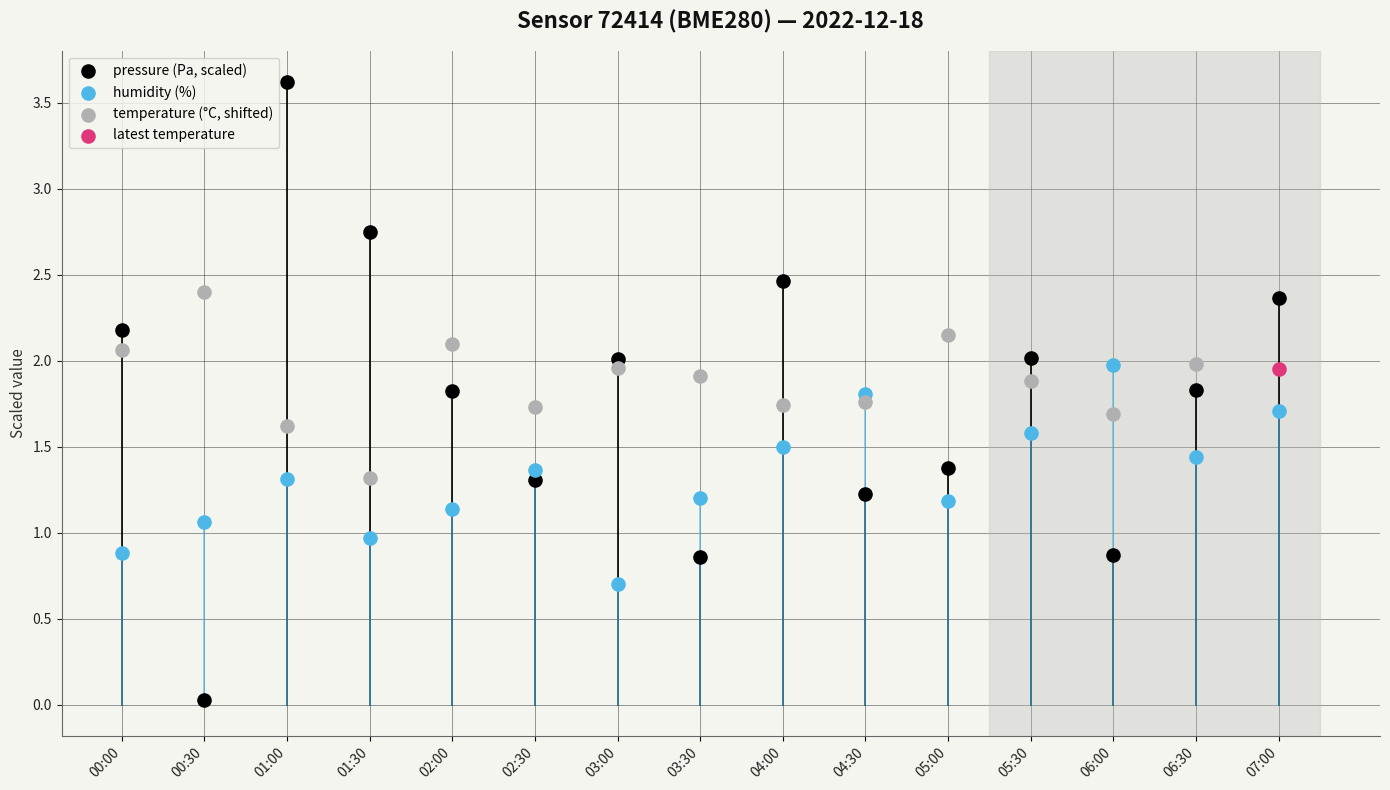

Which series reaches the maximum Y coordinate?

pressure (Pa, scaled)